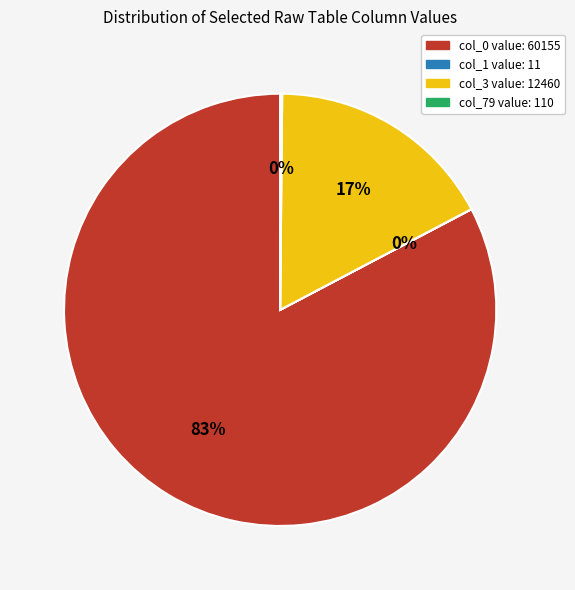

Is there any slice that represents more than half of the pie?

Yes